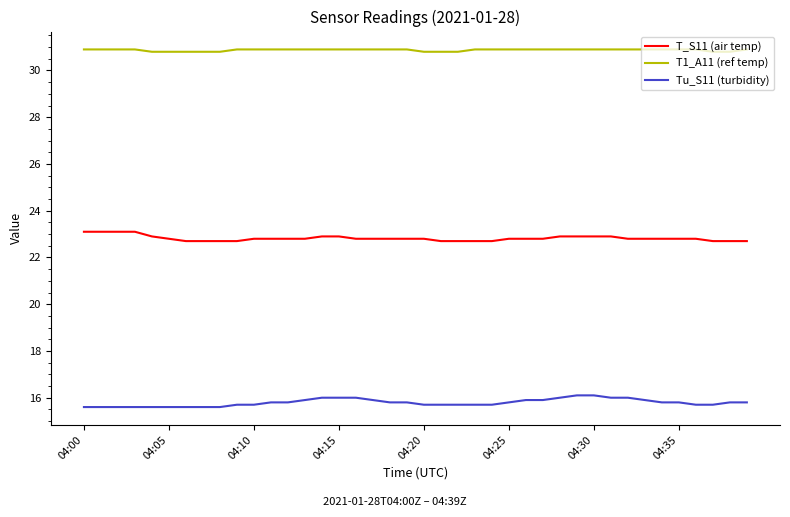

True or false: T1_A11 (ref temp) and Tu_S11 (turbidity) cross at least once.

False